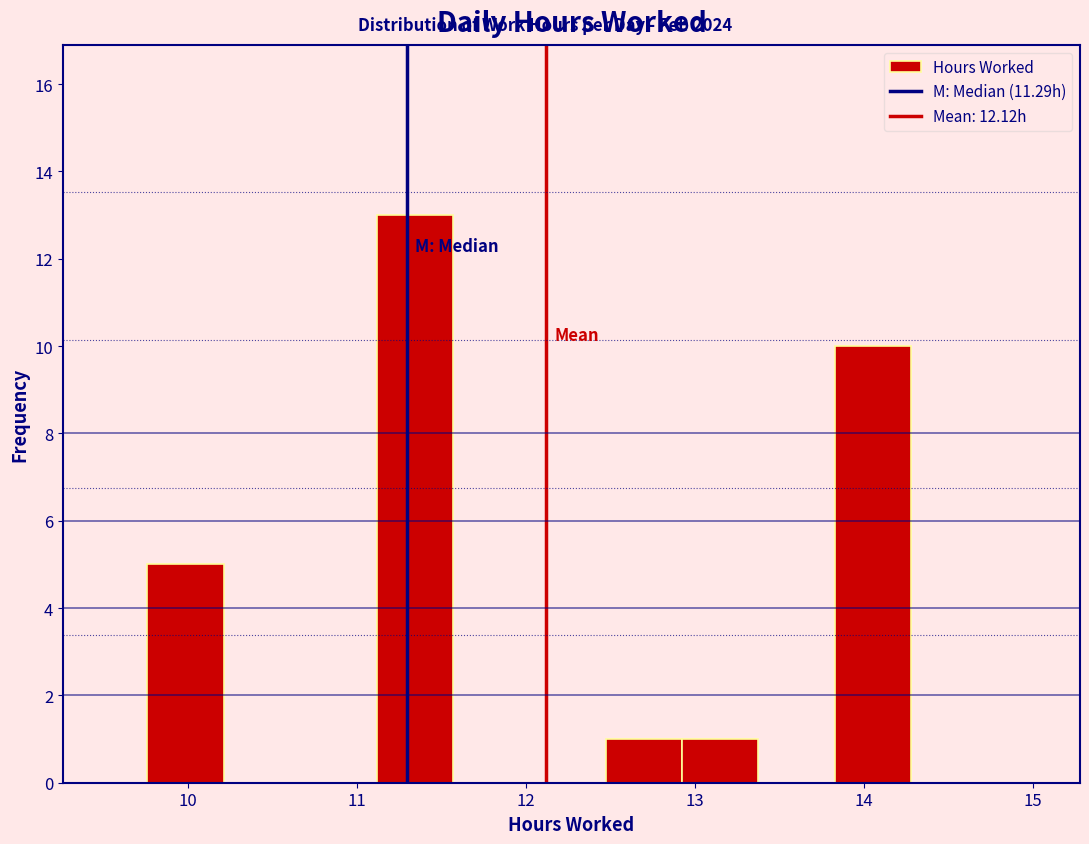

What is the height of the bar covering 12.5 to 12.9 on the x-axis? Neither the bar edges nor the heights are printed on the chart, so give them approximately, as read against the axes.

1